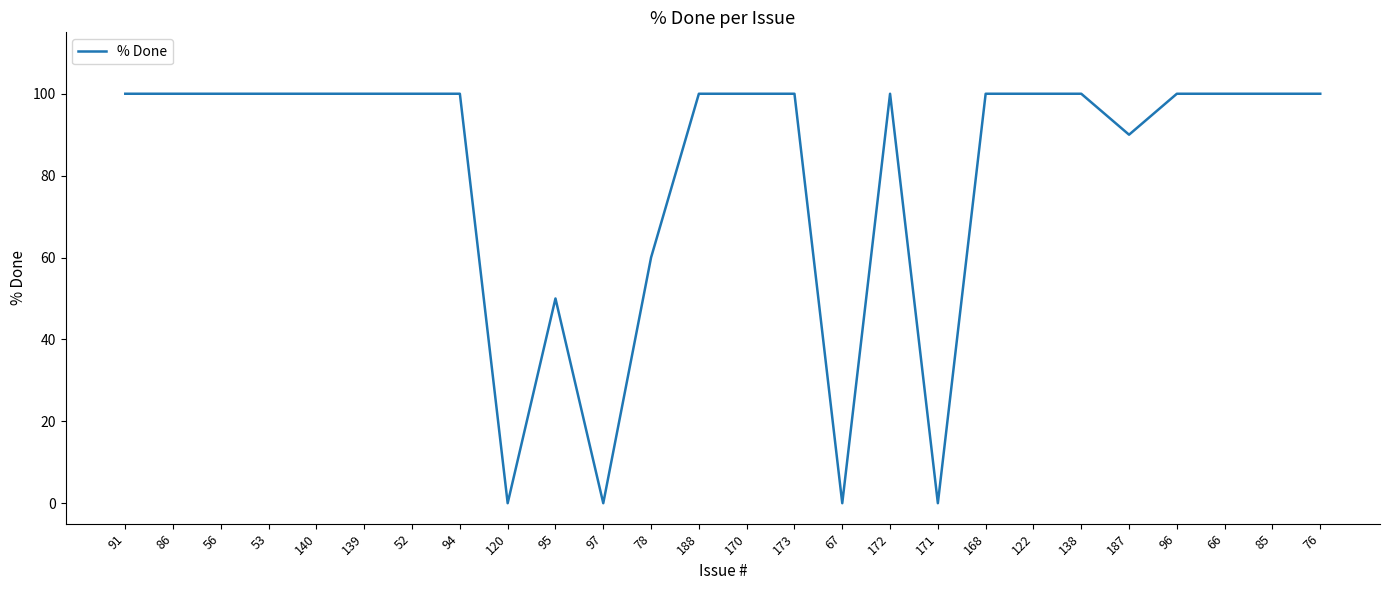

What is the greatest value displayed?

100